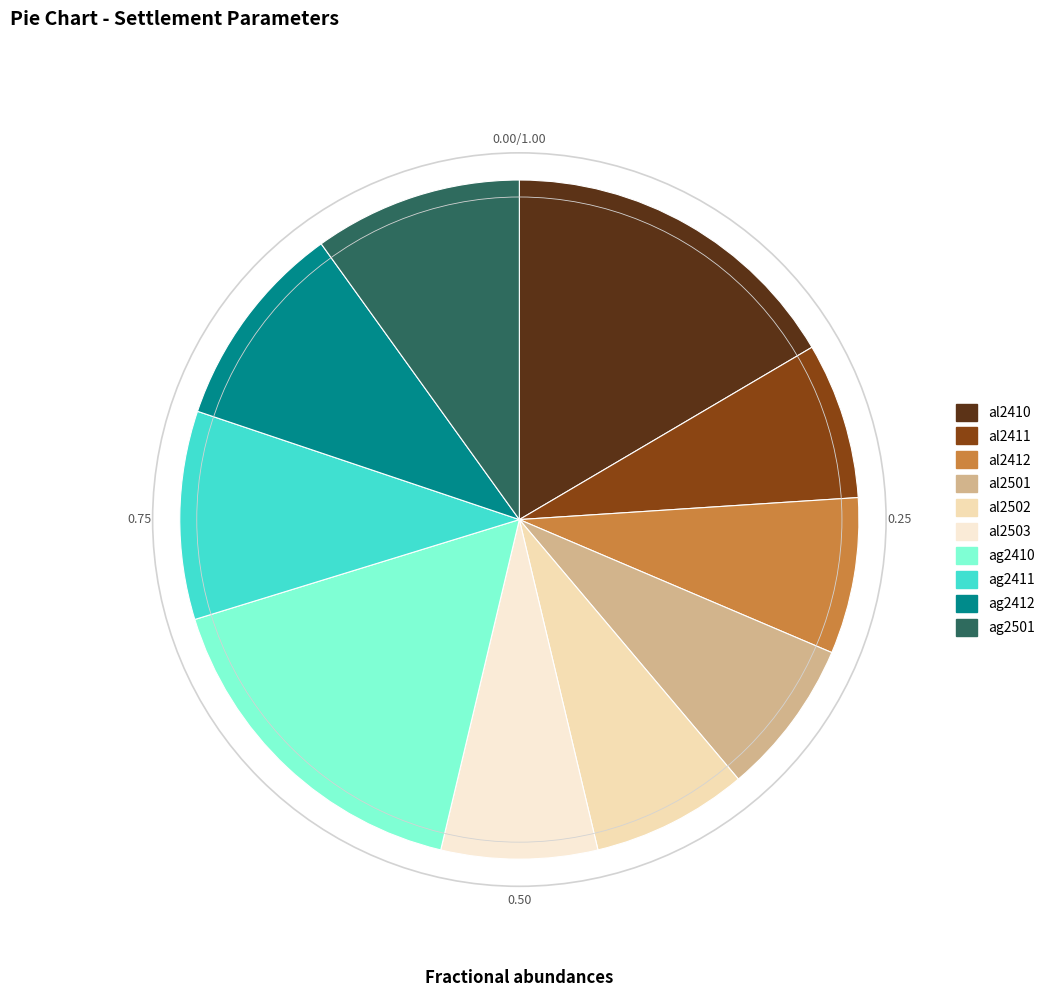

Between al2410 and ag2410, which is larger?

al2410